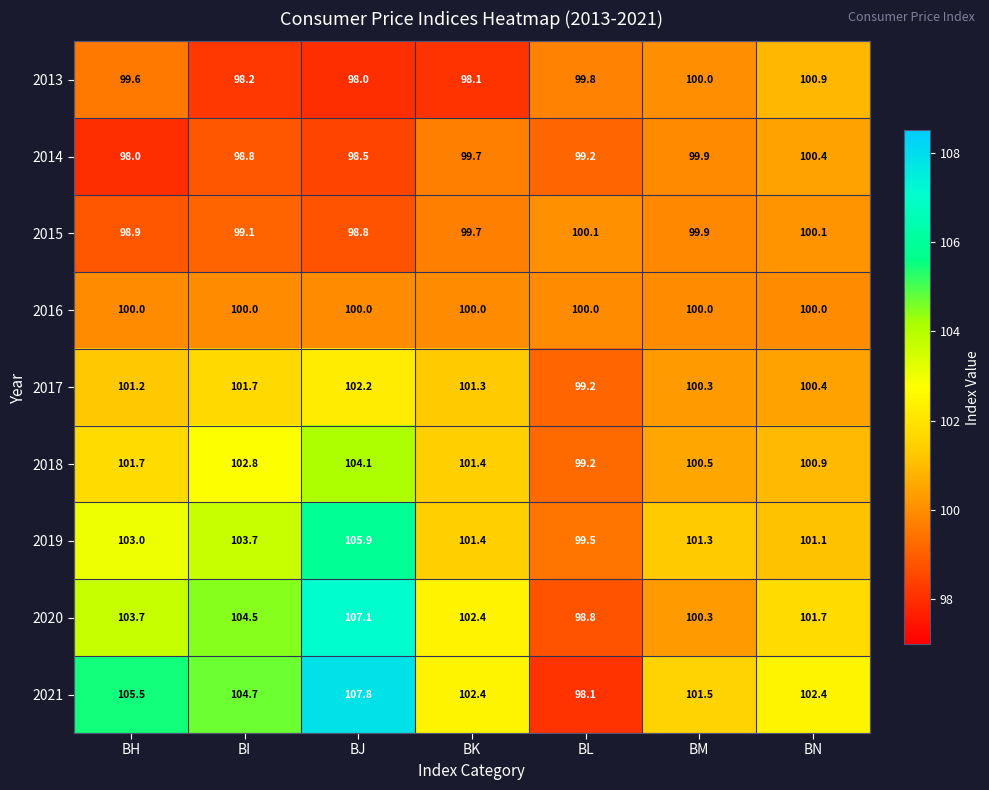

What is the spread (max minus min) of values at BJ?

9.8